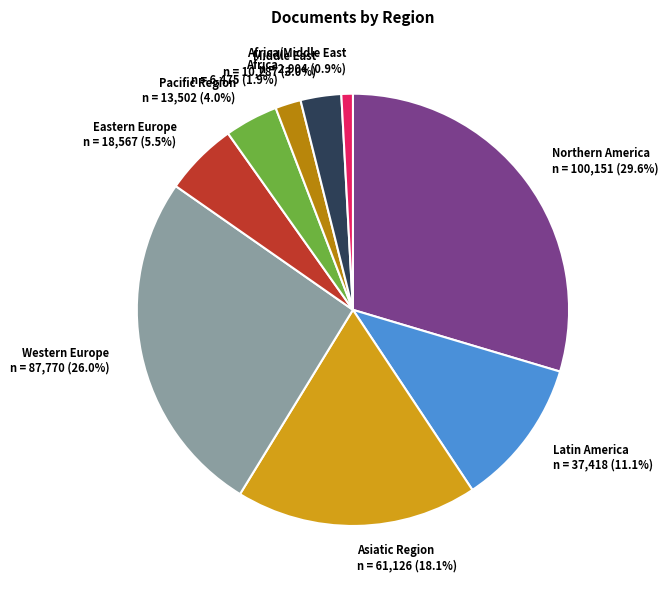

Which has a higher value, Asiatic Region n = 61,126 (18.1%) or Pacific Region n = 13,502 (4.0%)?

Asiatic Region n = 61,126 (18.1%)